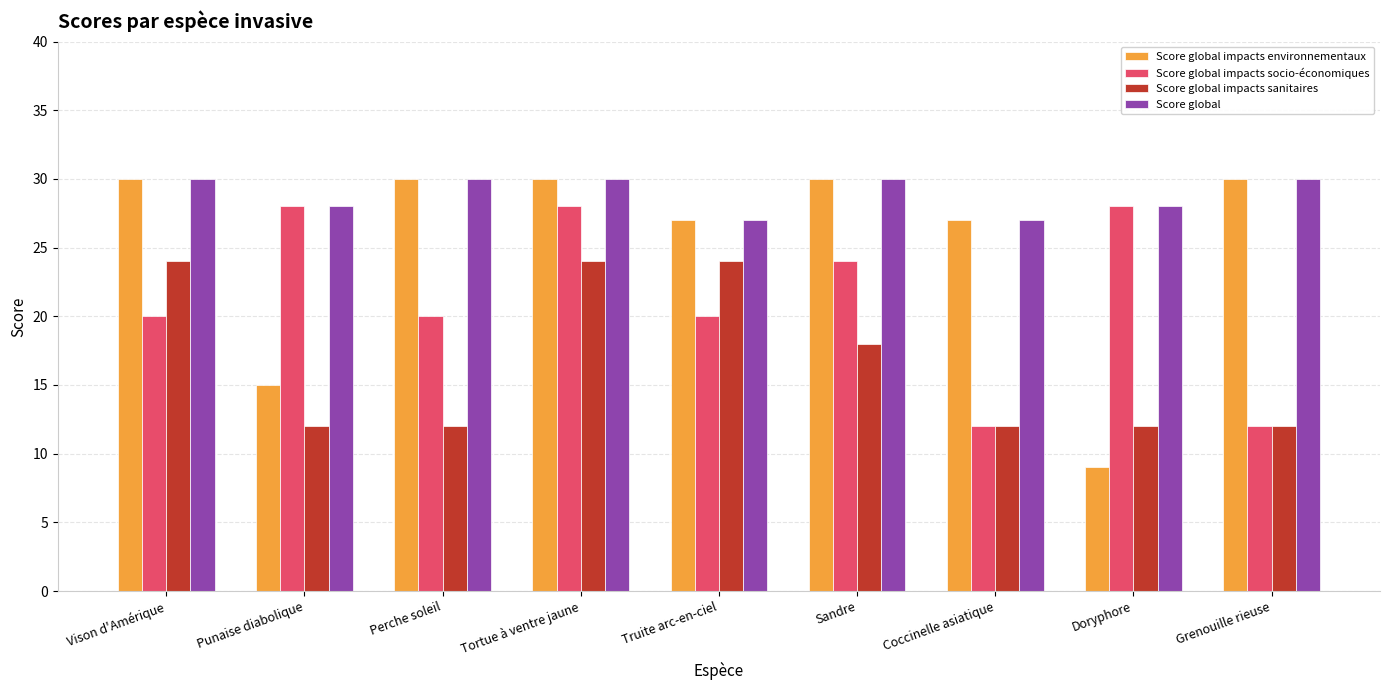

At which category does the chart reach its minimum across all series?

Doryphore